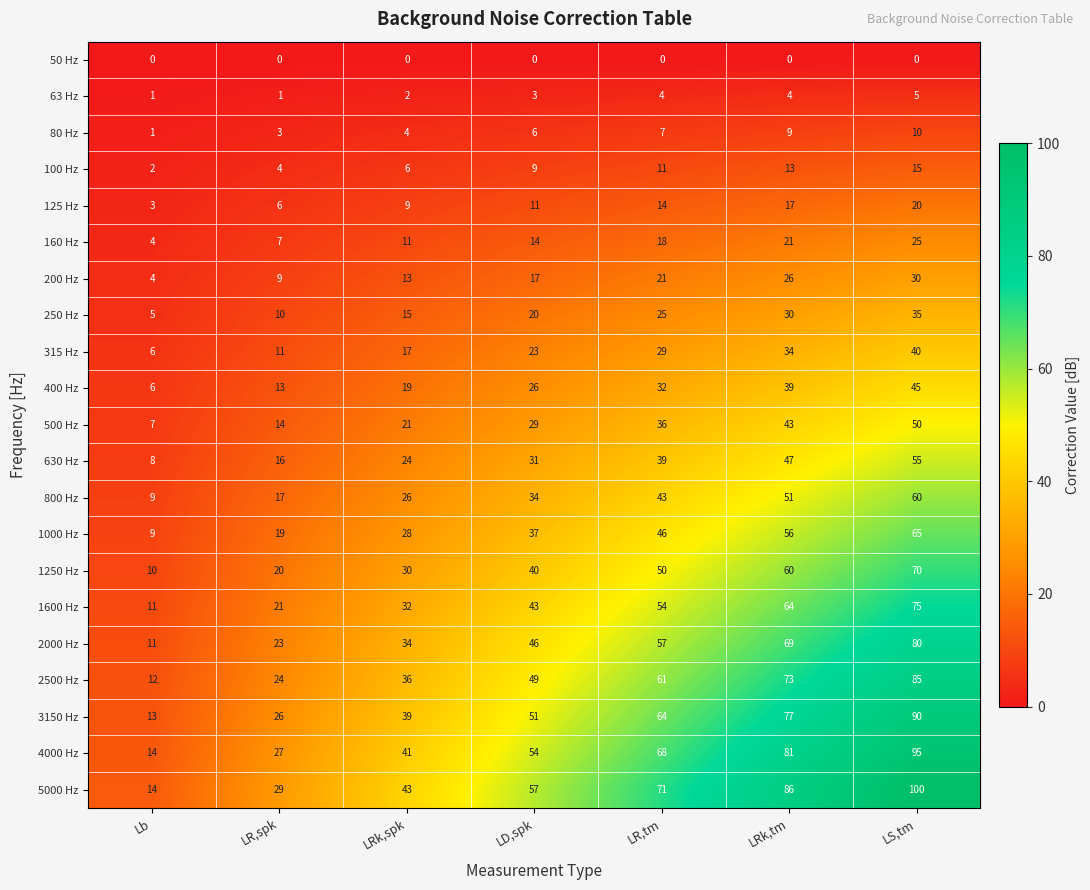

At LRk,spk, list the series in order from largest to smallest.

5000 Hz, 4000 Hz, 3150 Hz, 2500 Hz, 2000 Hz, 1600 Hz, 1250 Hz, 1000 Hz, 800 Hz, 630 Hz, 500 Hz, 400 Hz, 315 Hz, 250 Hz, 200 Hz, 160 Hz, 125 Hz, 100 Hz, 80 Hz, 63 Hz, 50 Hz